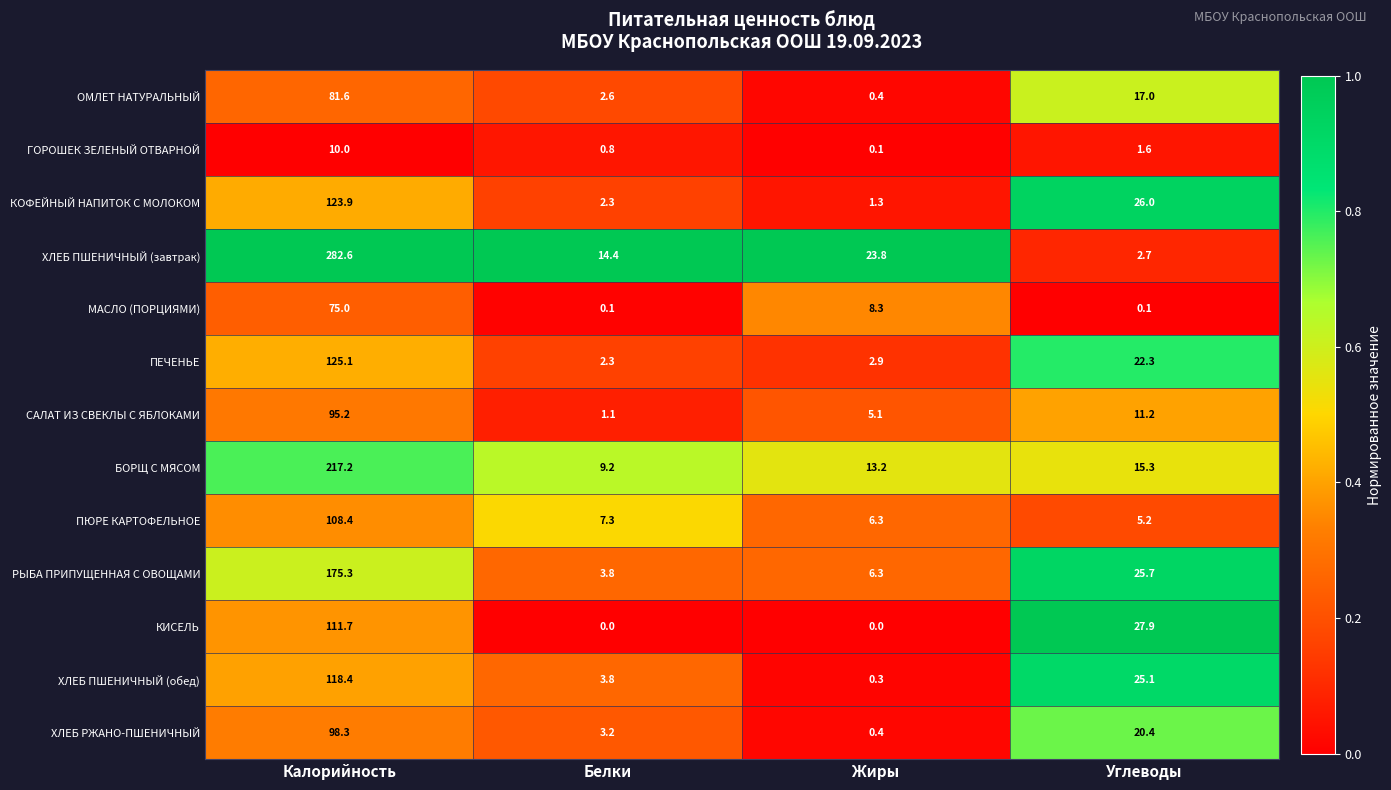

The ПЕЧЕНЬЕ series shows 1.7 at Жиры. True or false?

False